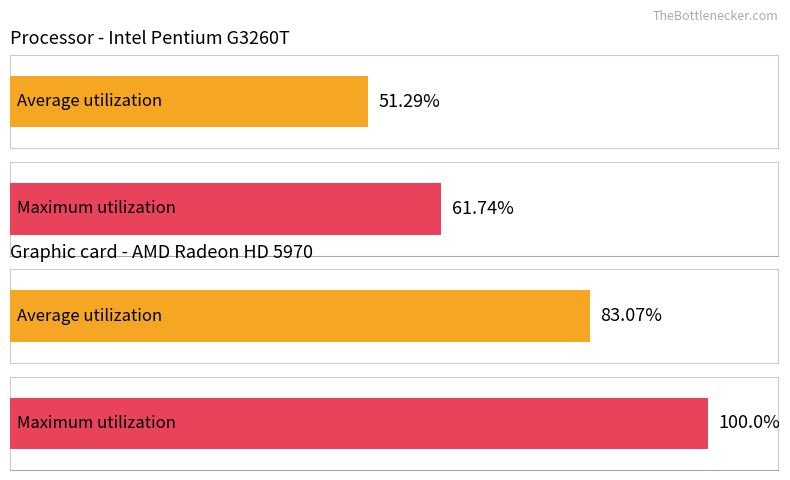

How many bars are there in each group?

2